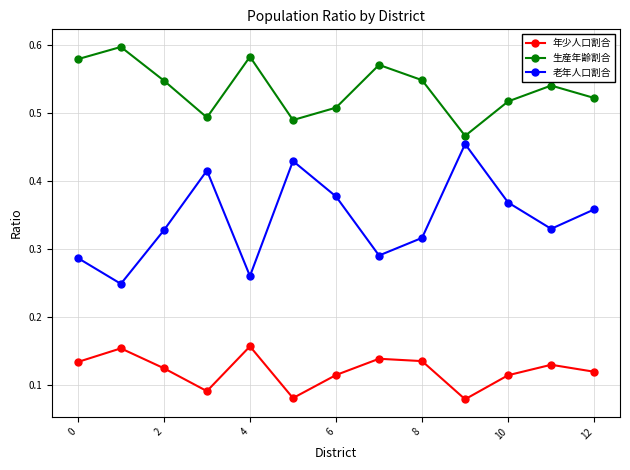

How many categories are shown in the chart?

13